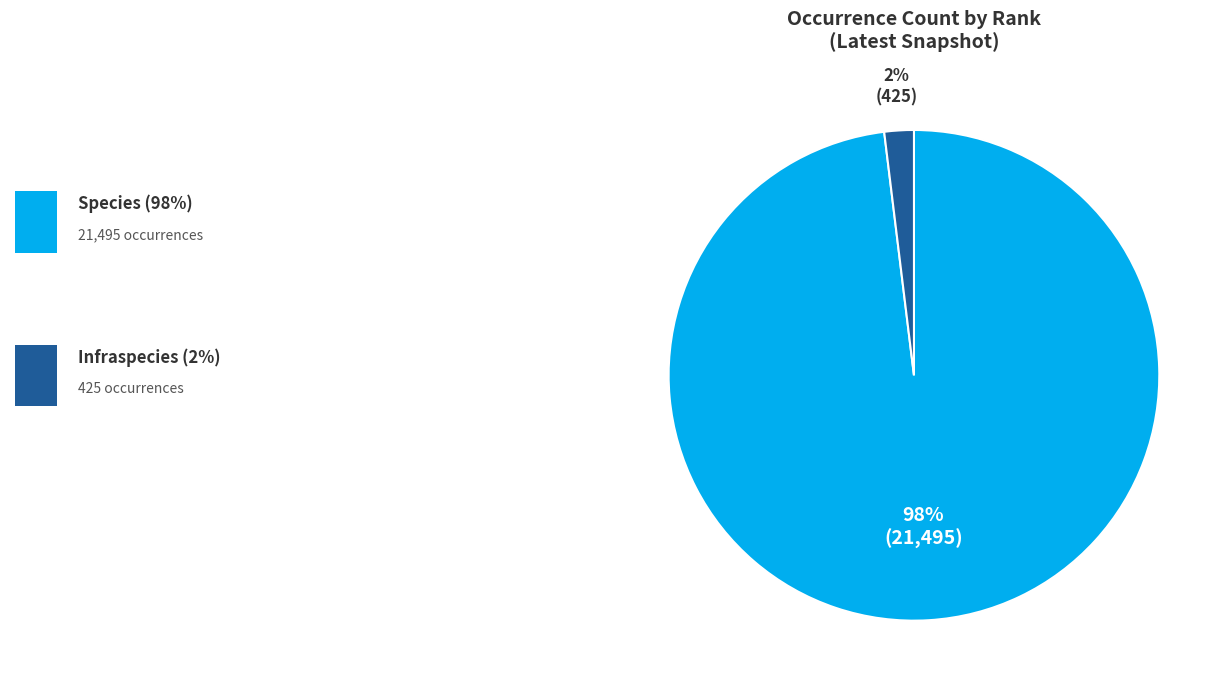

Is there any slice that represents more than half of the pie?

Yes